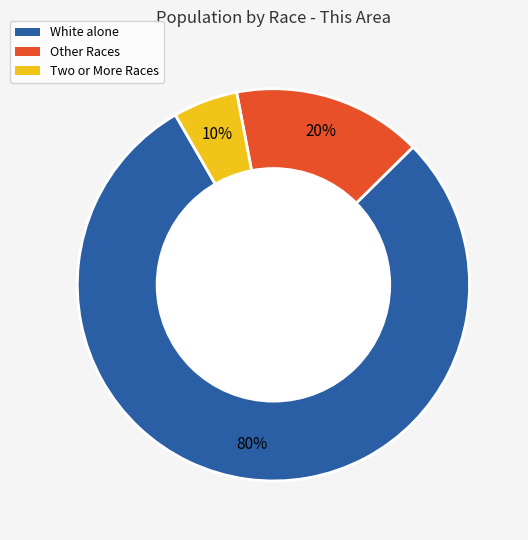

Which slice represents more than half of the pie?

White alone